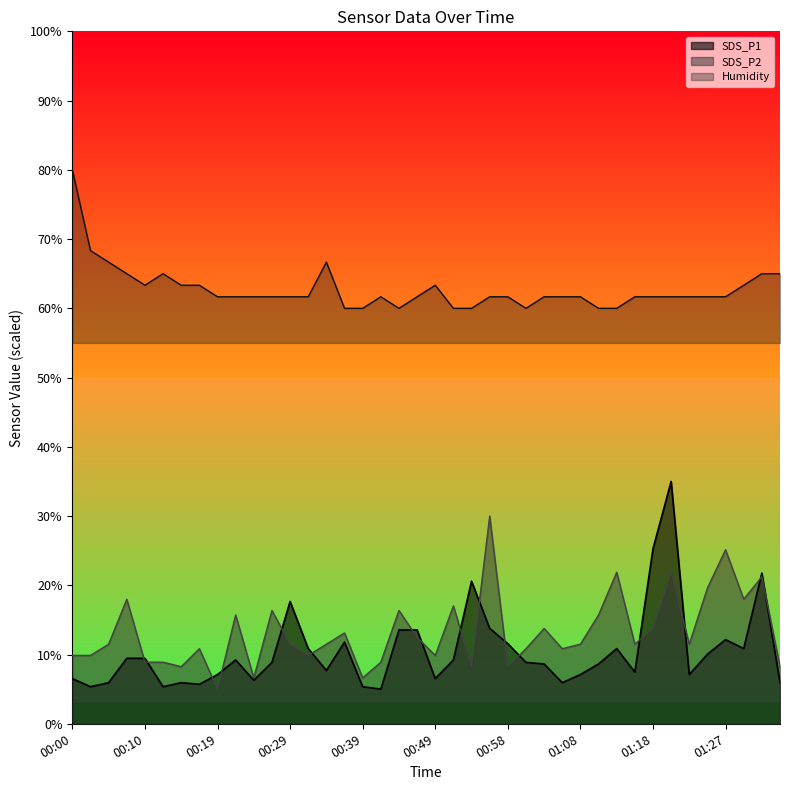

Where is the first local minimum for SDS_P2?

00:14